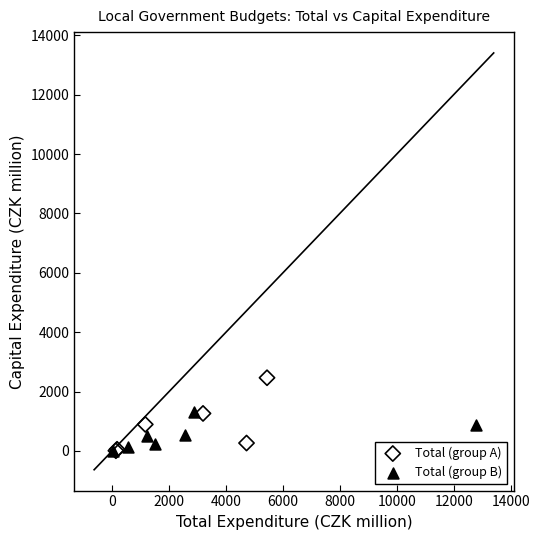

Which series reaches the maximum Y coordinate?

Total (group A)